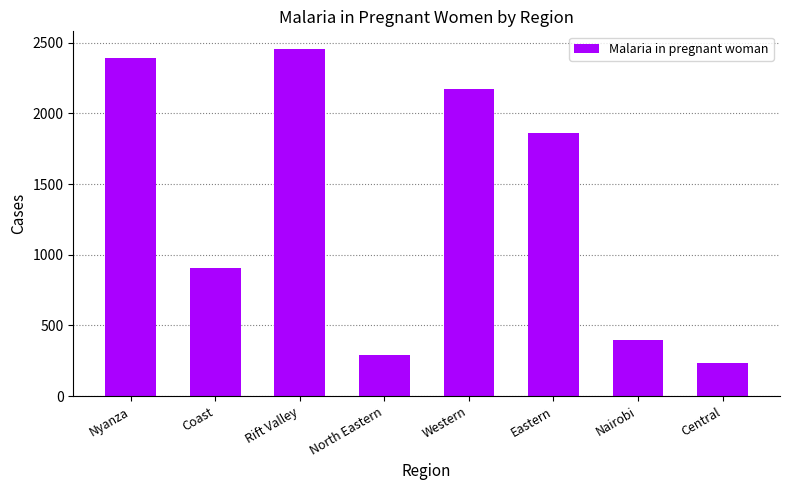

What is the difference between the maximum and minimum values?

2227